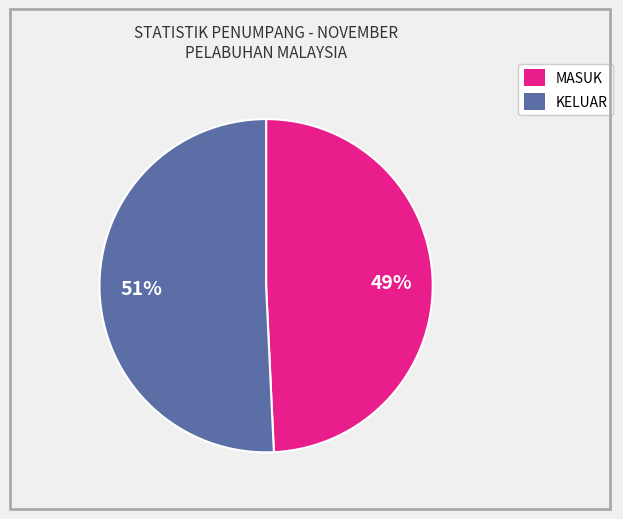

To the nearest percent, what is the combined percentage of MASUK and KELUAR?

100%